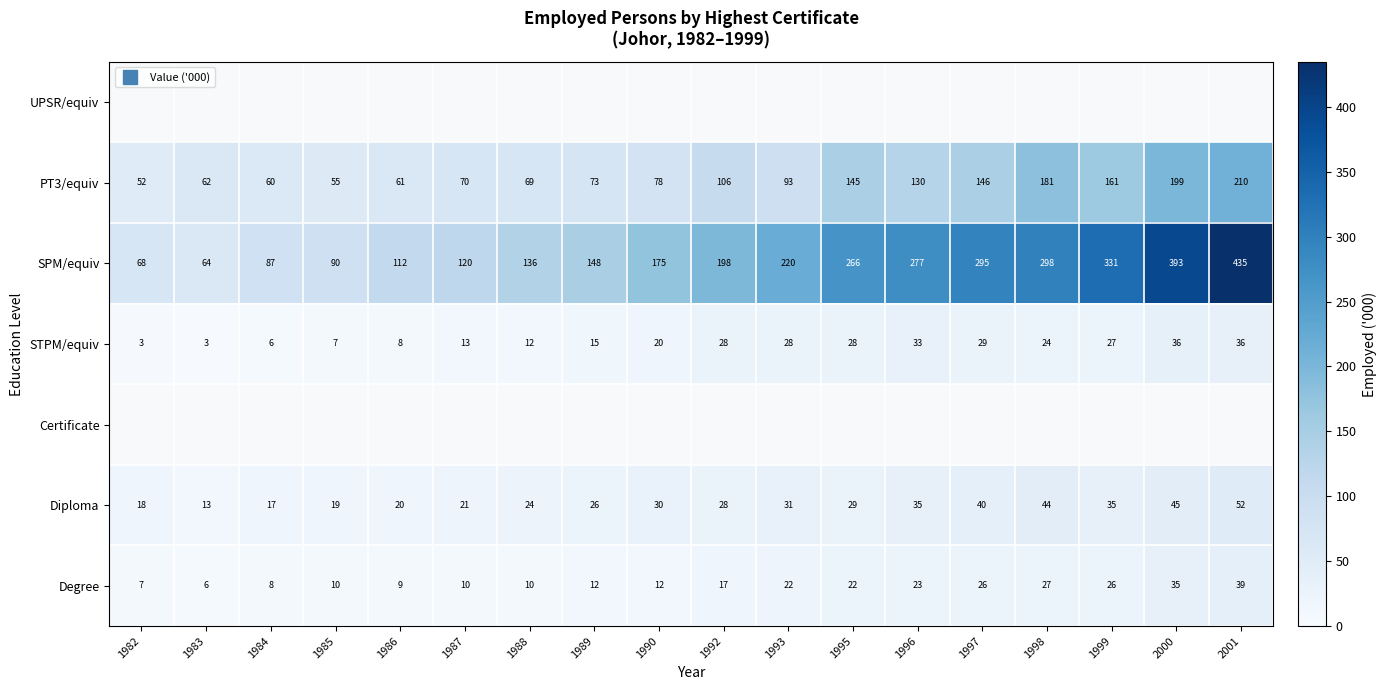

Which has a higher value, 1999 or 2000?

2000